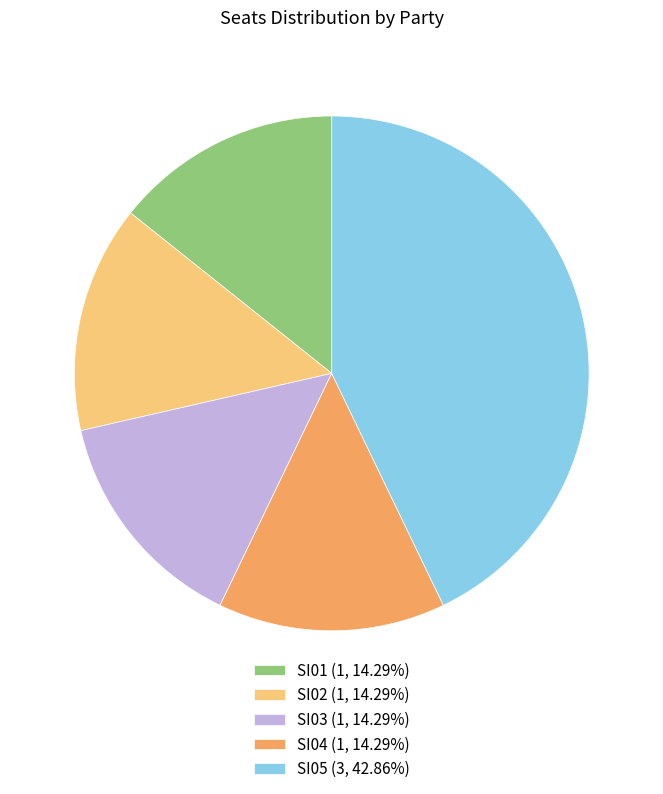

Combined, do SI03 (1, 14.29%) and SI04 (1, 14.29%) account for over 50%?

No